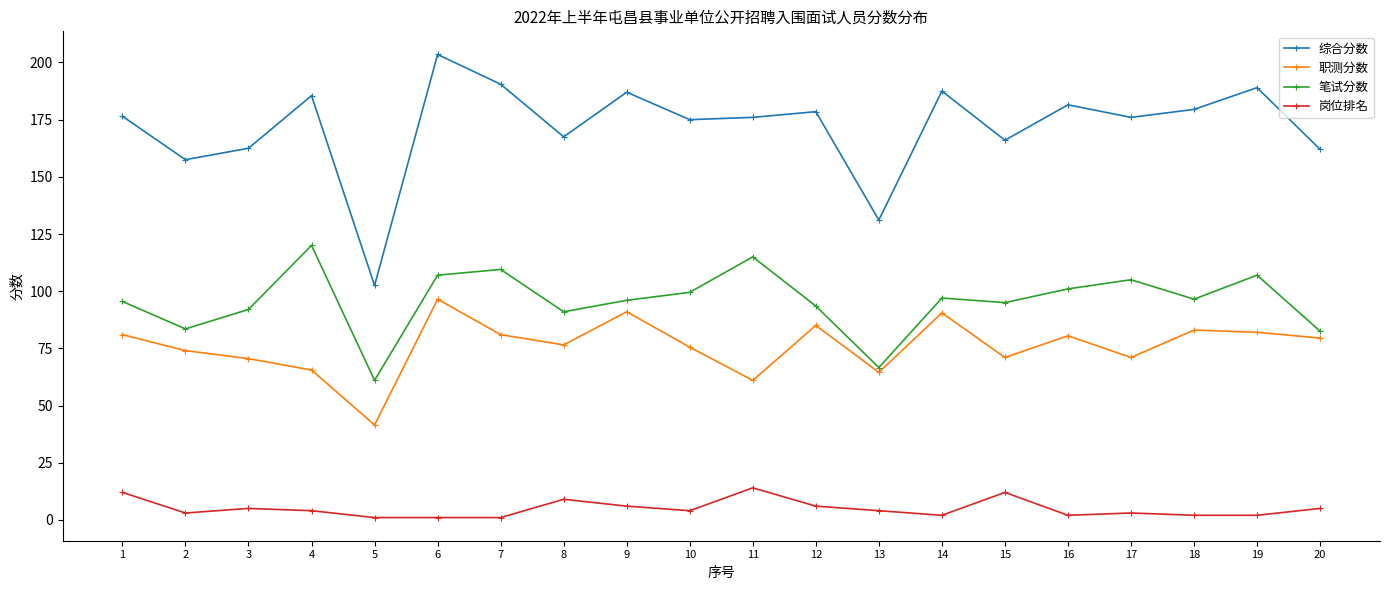

What is the average value of the 笔试分数 series?

95.7